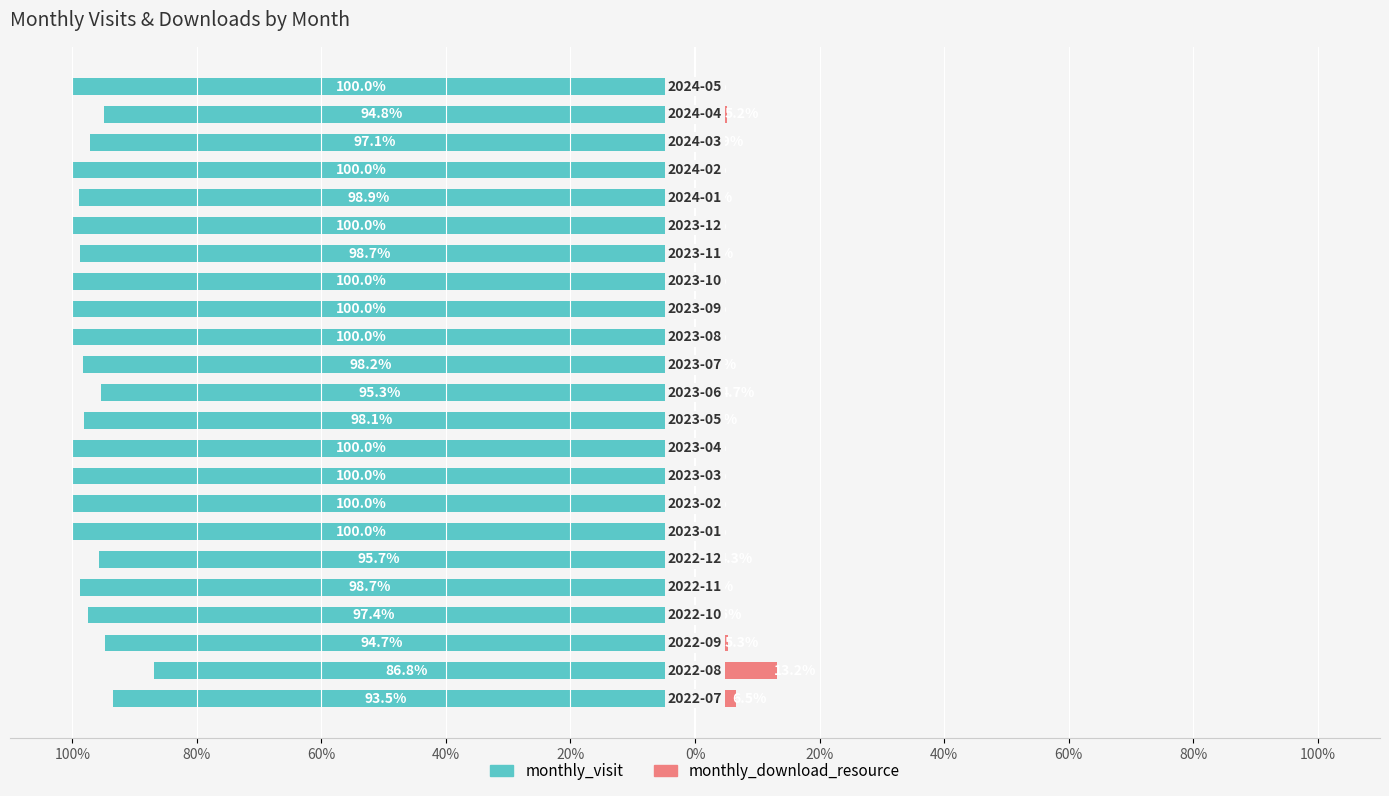

Which series has the widest spread of values?

monthly_download_resource